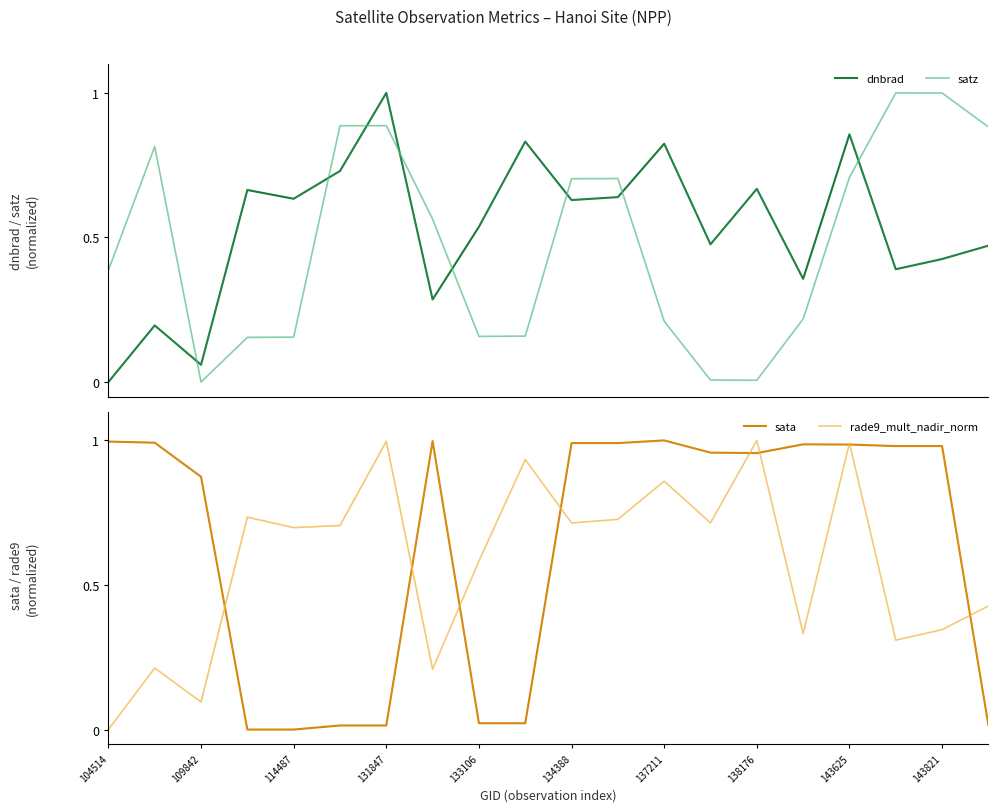

Which series ends up on top after the final intersection of satz and dnbrad?

satz